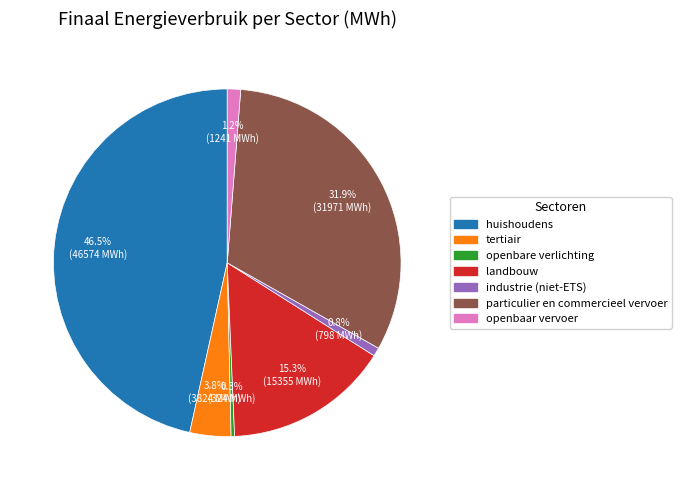

How many segments does this pie chart have?

7